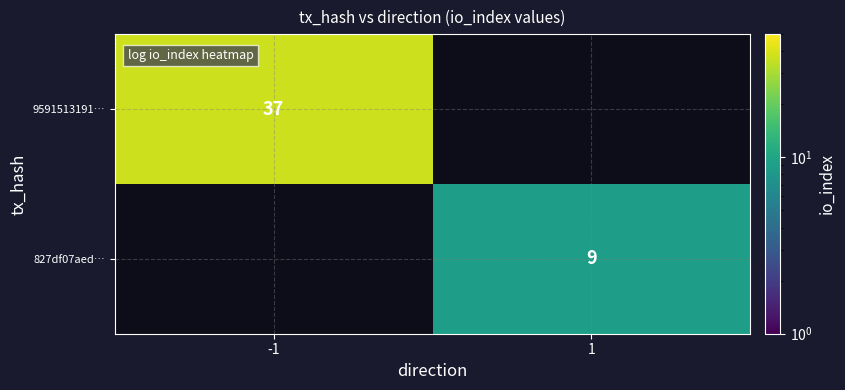

What is the smallest value displayed?

9.0